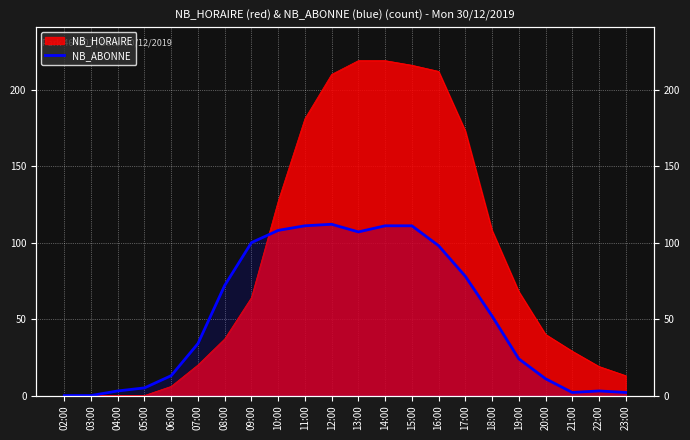

How many positive values are there?

20